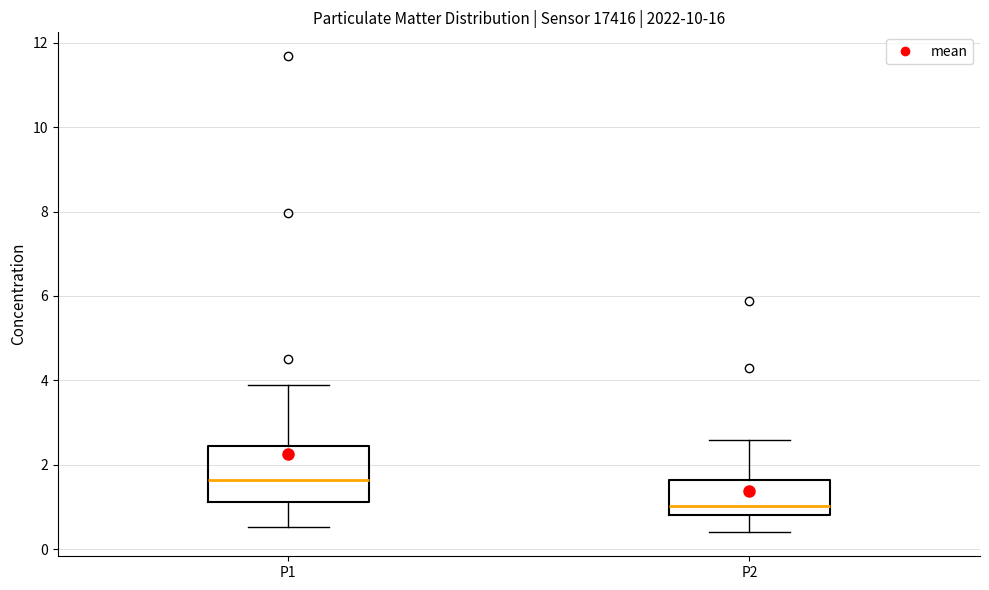

Reading left to right, transcribe this box plot: for each box, give where its median line is, the range the box spans, and where its two whiskers end, as read against the y-axis. The values are not printed on the chart, so give them approximately, as read against the axis.

P1: median 1.6, box 1.2 to 2.4, whiskers 0.6 to 4.0
P2: median 1.0, box 0.8 to 1.6, whiskers 0.4 to 2.6